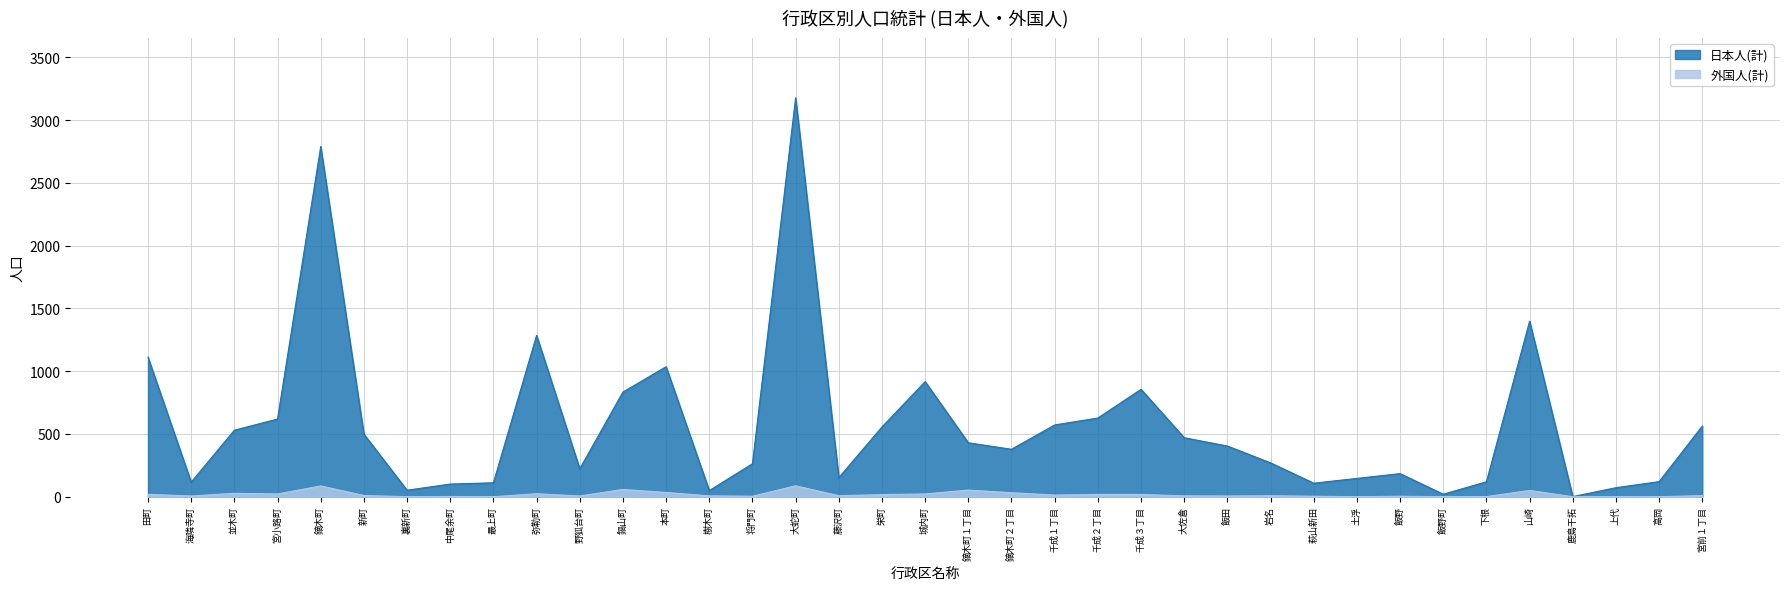

True or false: 日本人(計) and 外国人(計) cross at least once.

False